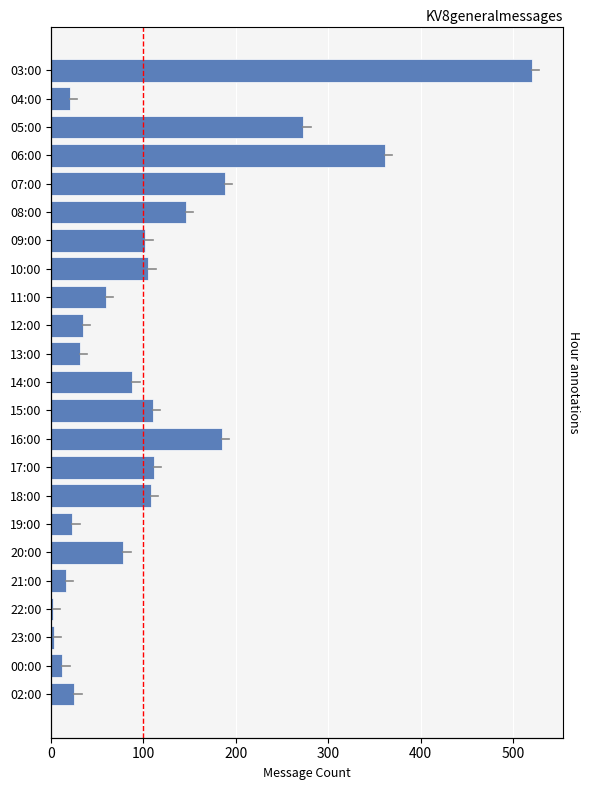

What is the difference between the second highest and minimum values?

359